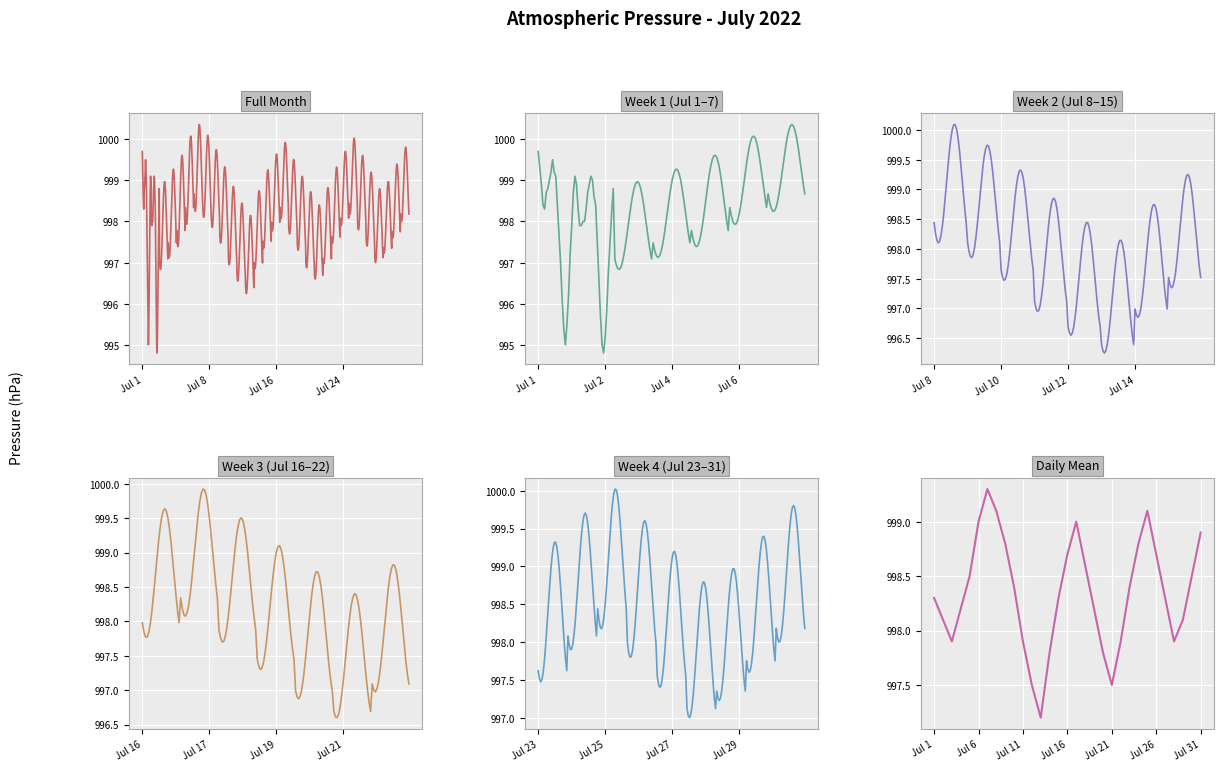

At which category is the sum across all series the highest?

6